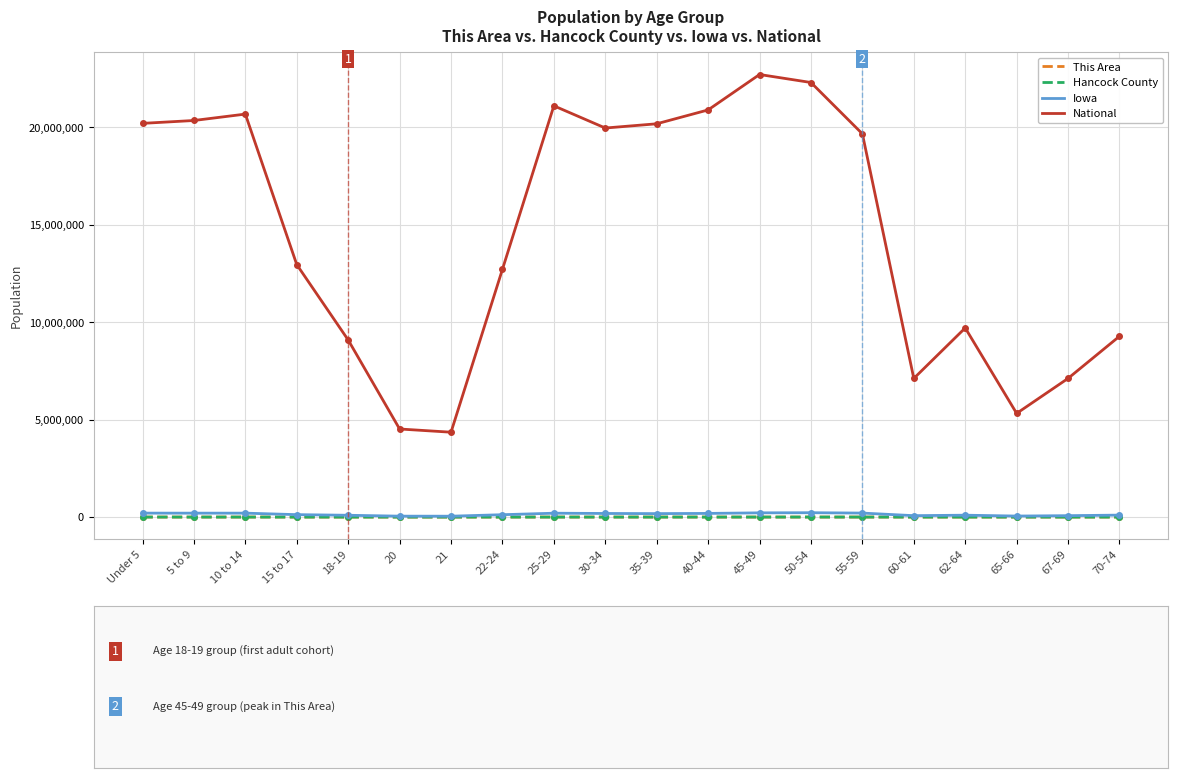

What is the label of the 6th point from the right?

55-59